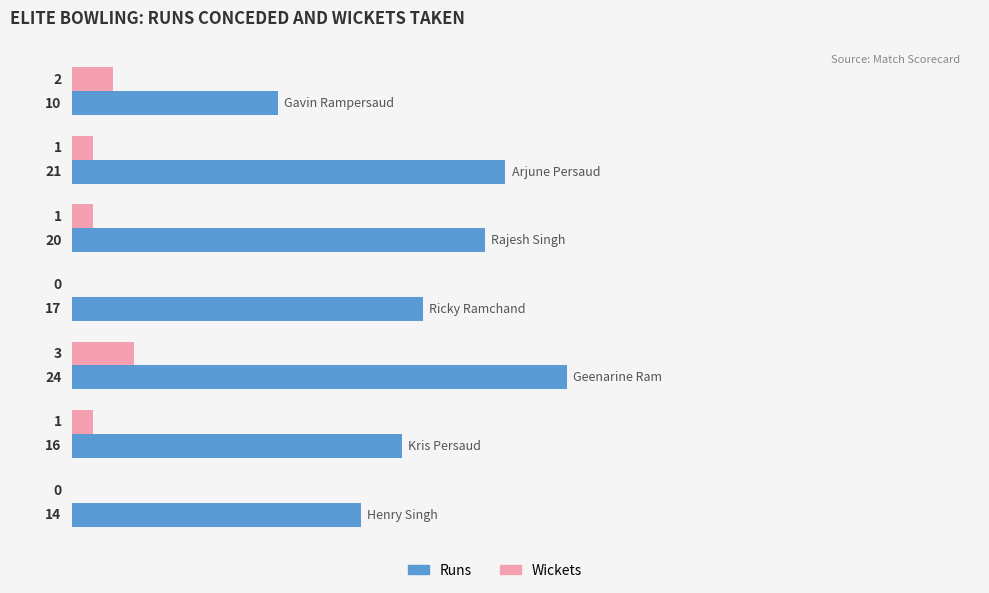

How many Wickets values are between 0 and 2?

6